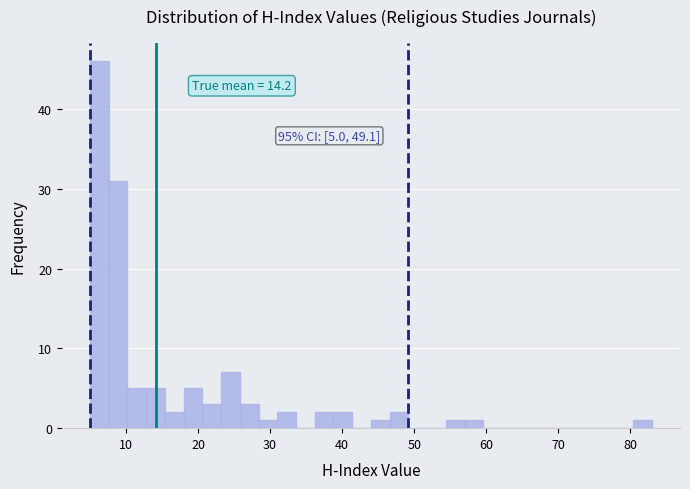

Read against the x-axis, roughly where is the centre of the tallest bar?

6